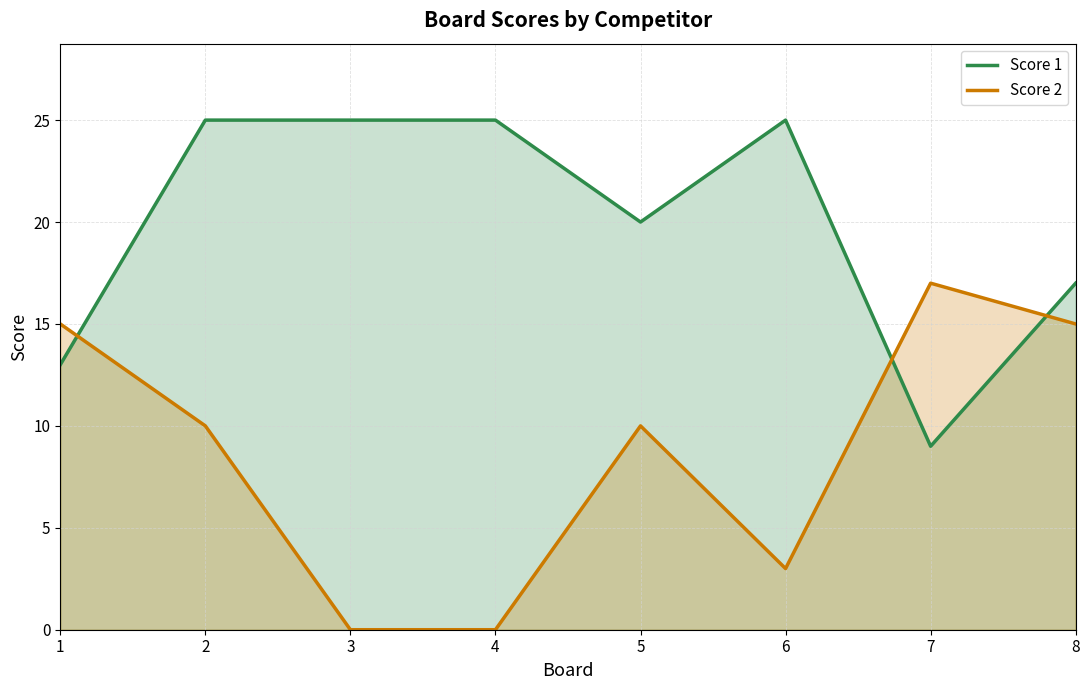

What is the spread (max minus min) of values at 7?

8